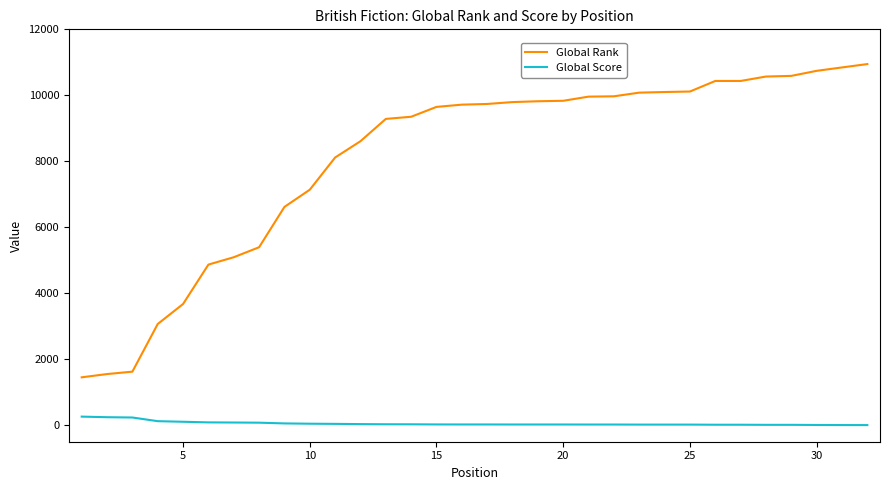

What is the difference between the maximum and minimum values in the Global Score series?

257